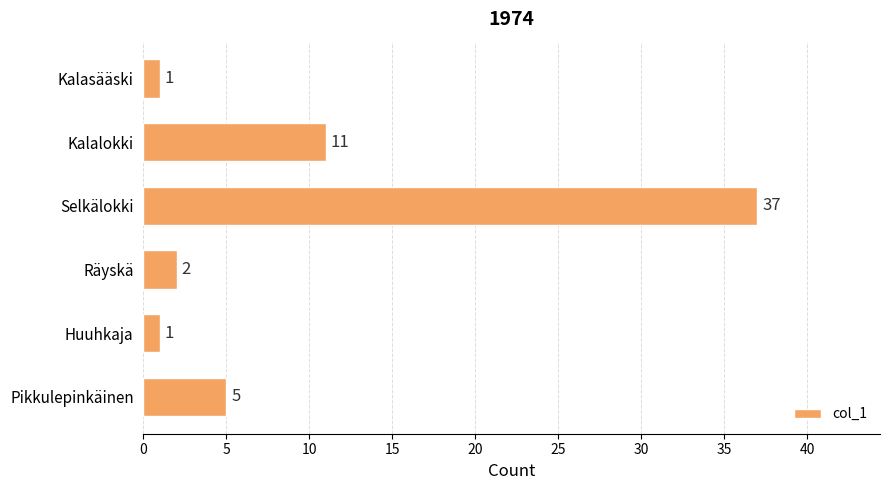

What is the difference between the maximum and second lowest values?

36